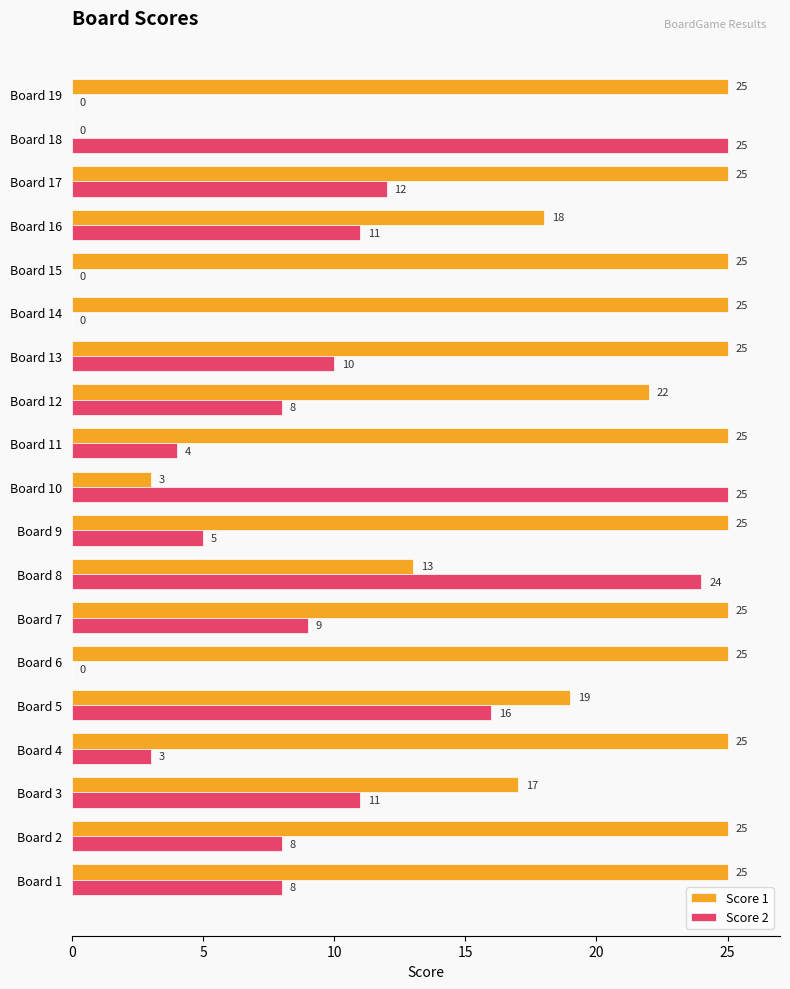

What is the maximum value shown in the chart?

25